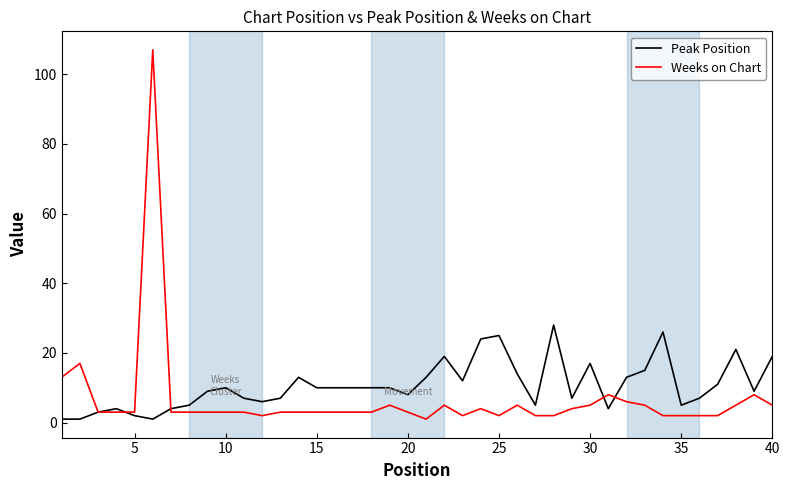

Rank the series by their maximum value, from highest to lowest.

Weeks on Chart, Peak Position